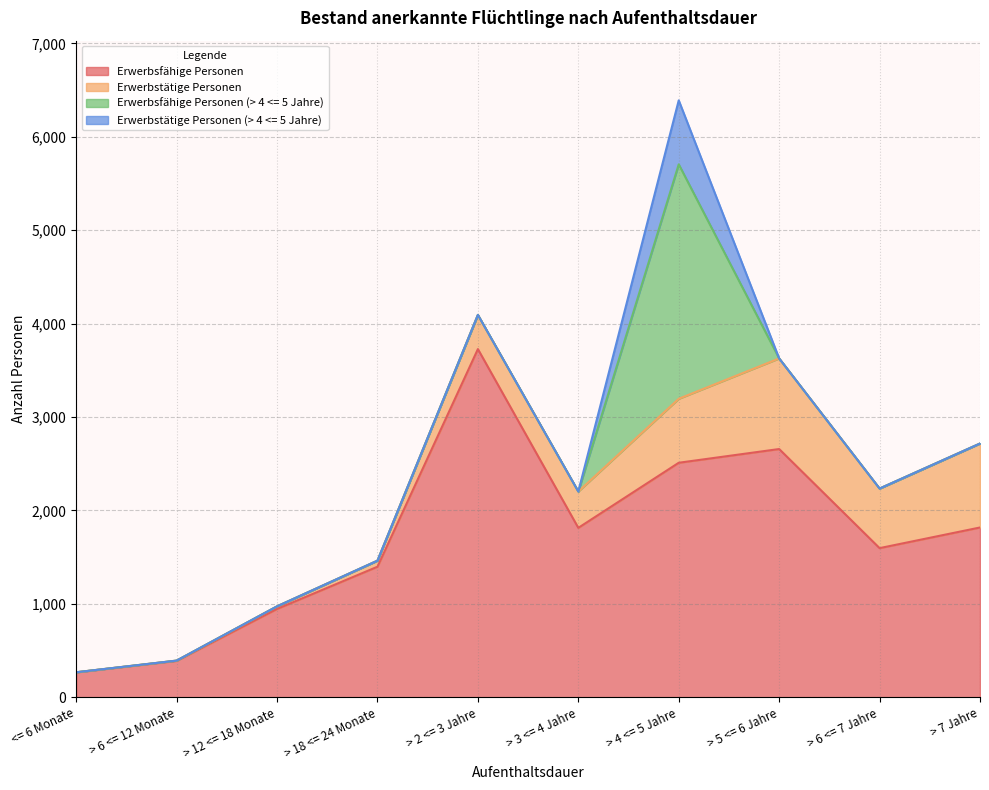

Is it true that Erwerbstätige Personen (> 4 <= 5 Jahre) equals 0 at <= 6 Monate?

True